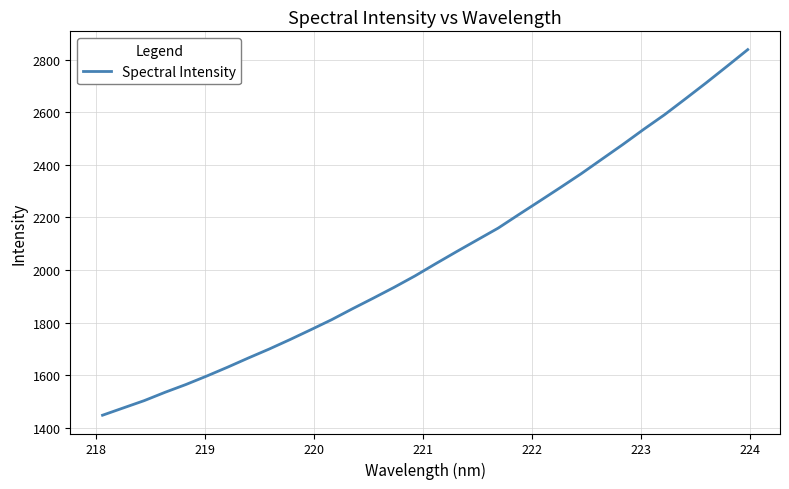

What is the minimum value shown in the chart?

1448.4